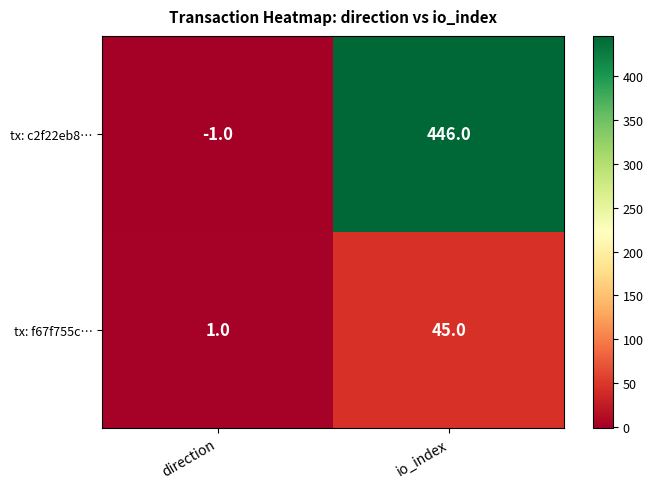

At which category is the sum across all series the highest?

io_index